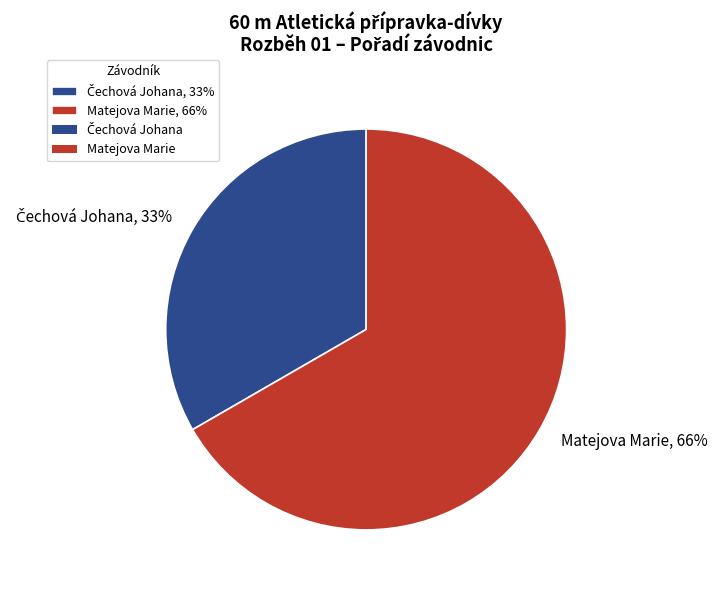

What percentage is the Čechová Johana slice, to the nearest percent?

33%